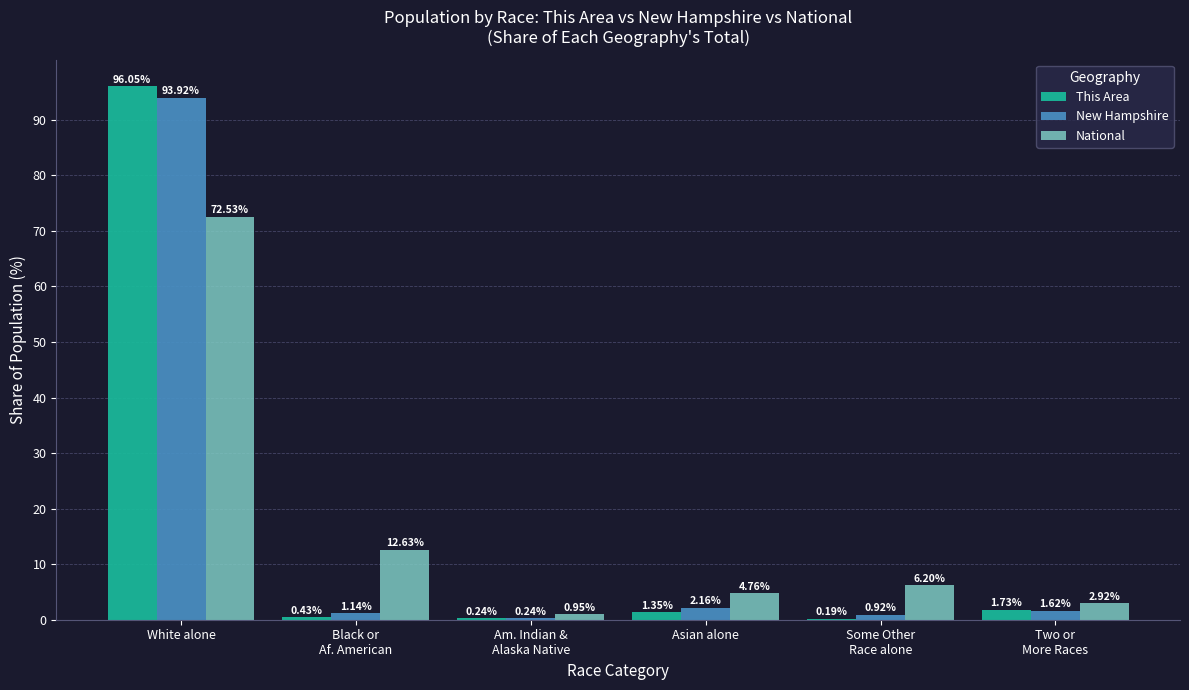

At which category is the sum across all series the highest?

White alone